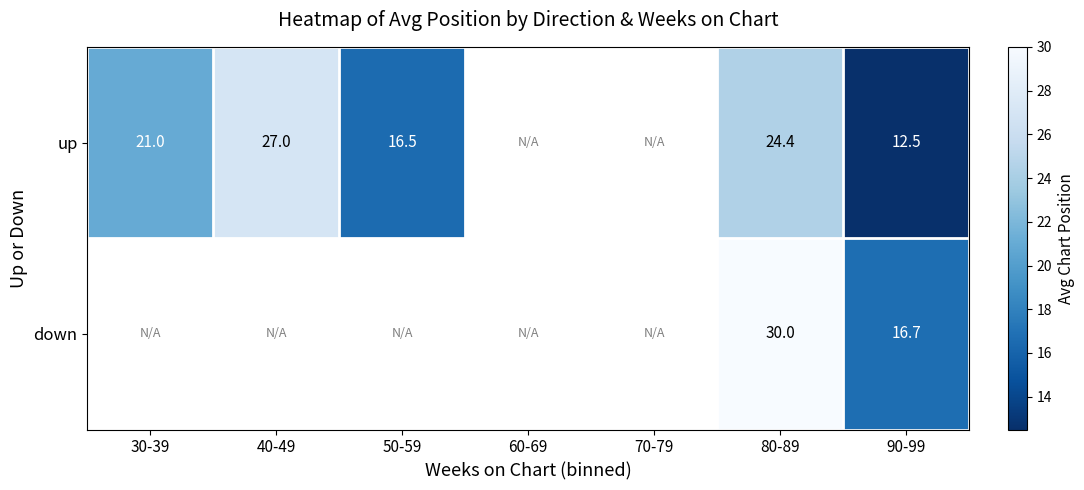

What is the maximum value shown in the chart?

30.0